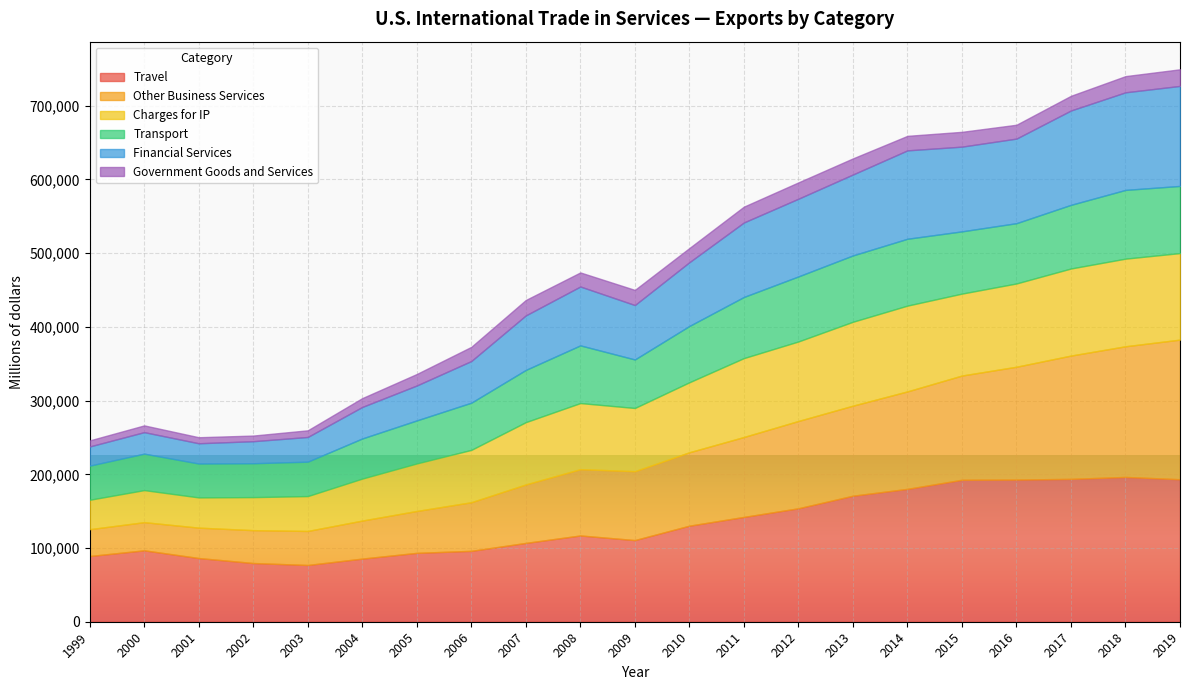

What is the sum of the Government Goods and Services values at 2001 and 2016?

26968